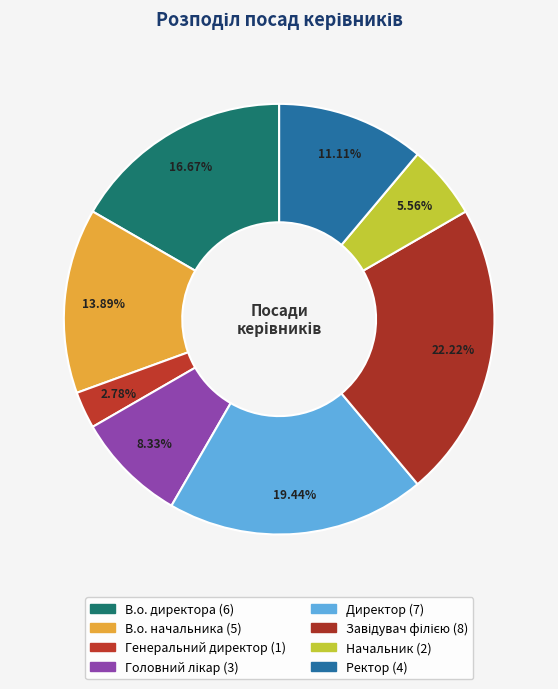

Count the number of slices in the pie.

8